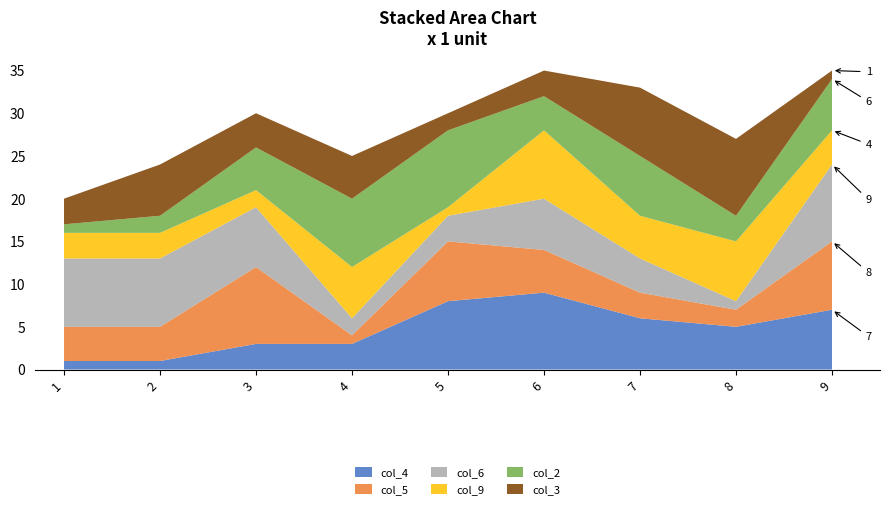

Reading left to right, what are all the values shown in this chart?

col_4: 1	1	3	3	8	9	6	5	7
col_5: 4	4	9	1	7	5	3	2	8
col_6: 8	8	7	2	3	6	4	1	9
col_9: 3	3	2	6	1	8	5	7	4
col_2: 1	2	5	8	9	4	7	3	6
col_3: 3	6	4	5	2	3	8	9	1